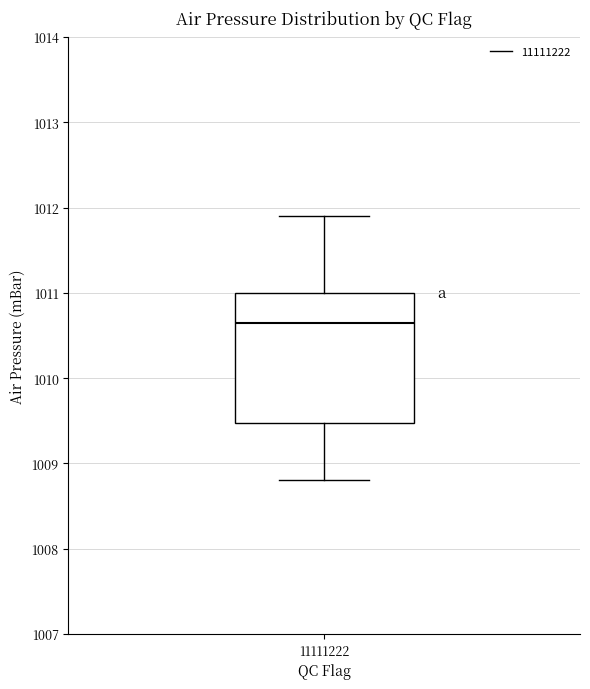

Read this box plot against the y-axis: the position of the median line, the range covered by the box, and the ends of both whiskers. The values are not printed on the chart, so give them approximately, as read against the axis.

median 1010.7, box 1009.5 to 1011.0, whiskers 1008.8 to 1011.9